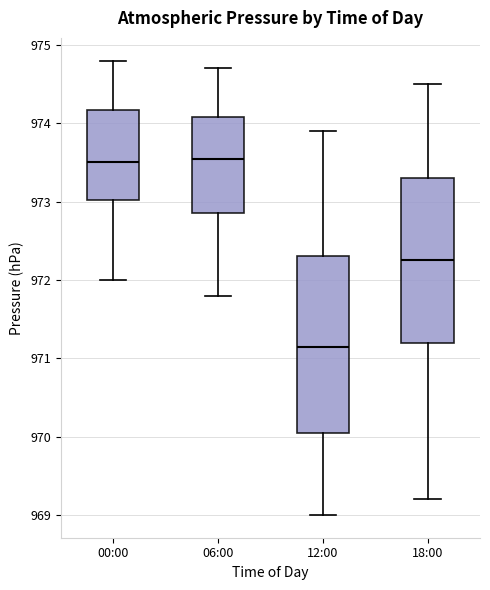

Comparing the boxes themselves (not the whiskers), which one is the tallest?

12:00